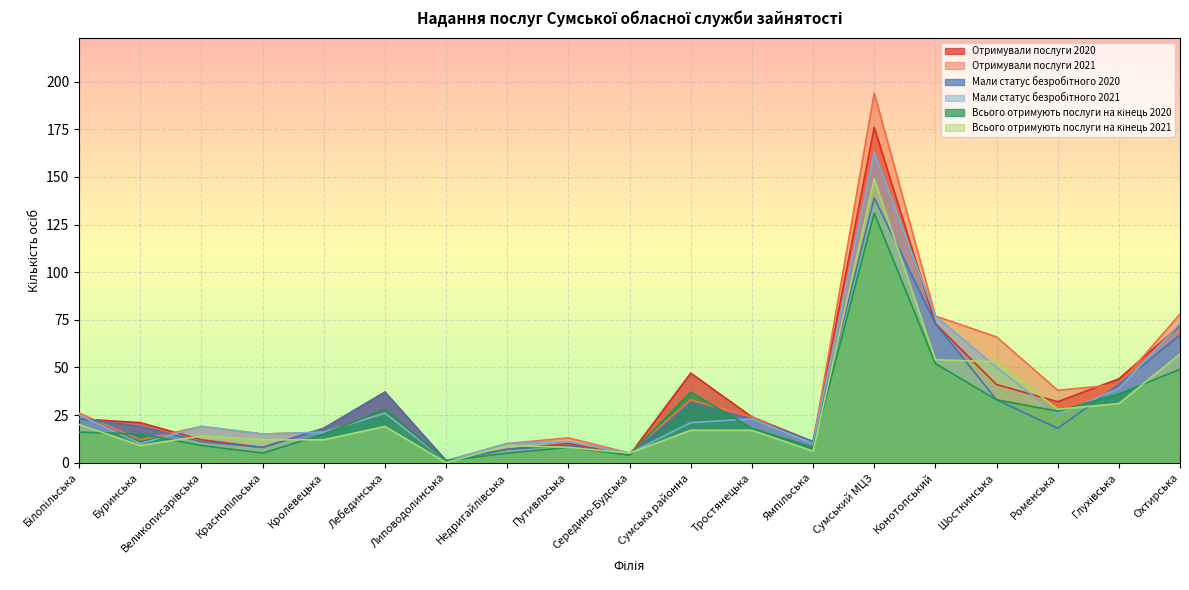

Reading left to right, list all the values displayed in this chart.

Отримували послуги 2020: Білопільська=23	Буринська=21	Великописарівська=12	Краснопільська=8	Кролевецька=18	Лебединська=37	Липоводолинська=1	Недригайлівська=7	Путивльська=10	Середино-Будська=4	Сумська районна=47	Тростянецька=24	Ямпільська=11	Сумський МЦЗ=176	Конотопський=73	Шосткинська=41	Роменська=32	Глухівська=44	Охтирська=72
Отримували послуги 2021: Білопільська=26	Буринська=12	Великописарівська=19	Краснопільська=15	Кролевецька=16	Лебединська=26	Липоводолинська=1	Недригайлівська=10	Путивльська=13	Середино-Будська=5	Сумська районна=33	Тростянецька=24	Ямпільська=10	Сумський МЦЗ=194	Конотопський=77	Шосткинська=66	Роменська=38	Глухівська=41	Охтирська=78
Мали статус безробітного 2020: Білопільська=23	Буринська=19	Великописарівська=11	Краснопільська=8	Кролевецька=18	Лебединська=37	Липоводолинська=1	Недригайлівська=7	Путивльська=9	Середино-Будська=4	Сумська районна=31	Тростянецька=23	Ямпільська=11	Сумський МЦЗ=139	Конотопський=73	Шосткинська=33	Роменська=18	Глухівська=41	Охтирська=67
Мали статус безробітного 2021: Білопільська=25	Буринська=10	Великописарівська=19	Краснопільська=15	Кролевецька=16	Лебединська=26	Липоводолинська=1	Недригайлівська=10	Путивльська=11	Середино-Будська=5	Сумська районна=21	Тростянецька=23	Ямпільська=10	Сумський МЦЗ=163	Конотопський=77	Шосткинська=50	Роменська=25	Глухівська=39	Охтирська=73
Всього отримують послуги на кінець 2020: Білопільська=16	Буринська=15	Великописарівська=9	Краснопільська=5	Кролевецька=15	Лебединська=28	Липоводолинська=1	Недригайлівська=5	Путивльська=8	Середино-Будська=4	Сумська районна=37	Тростянецька=18	Ямпільська=8	Сумський МЦЗ=131	Конотопський=52	Шосткинська=33	Роменська=27	Глухівська=36	Охтирська=49
Всього отримують послуги на кінець 2021: Білопільська=20	Буринська=9	Великописарівська=14	Краснопільська=12	Кролевецька=12	Лебединська=19	Липоводолинська=0	Недригайлівська=9	Путивльська=8	Середино-Будська=5	Сумська районна=17	Тростянецька=17	Ямпільська=6	Сумський МЦЗ=149	Конотопський=54	Шосткинська=53	Роменська=28	Глухівська=31	Охтирська=57